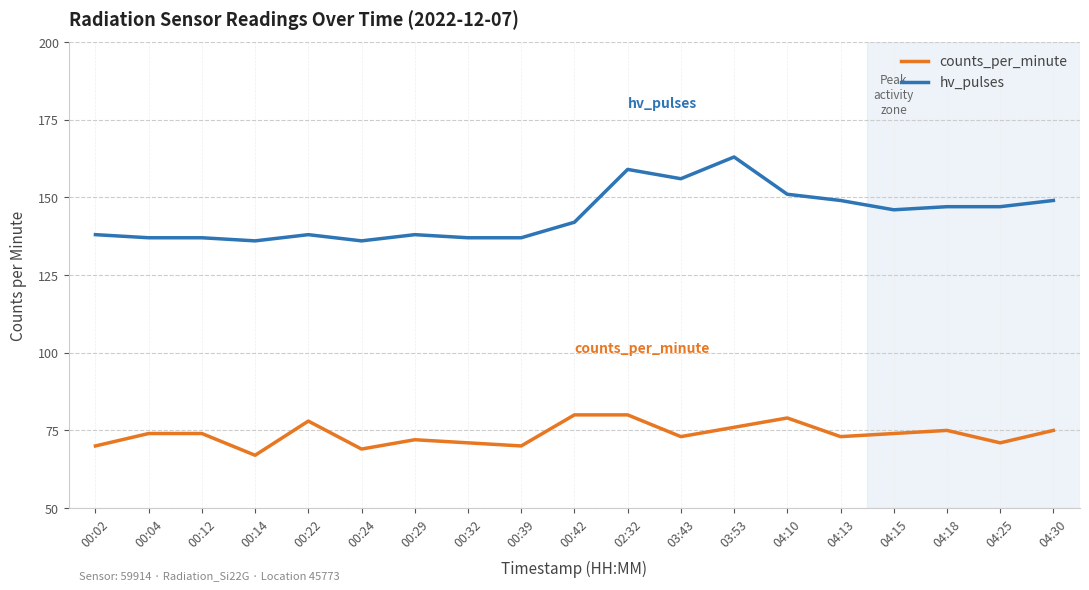

Reading left to right, list all the values displayed in this chart.

counts_per_minute: 70	74	74	67	78	69	72	71	70	80	80	73	76	79	73	74	75	71	75
hv_pulses: 138	137	137	136	138	136	138	137	137	142	159	156	163	151	149	146	147	147	149